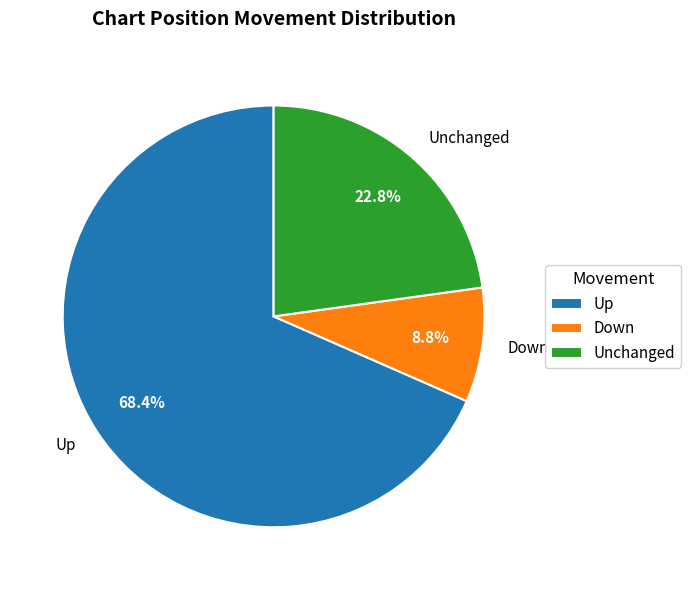

Rank the categories by value from highest to lowest.

Up, Unchanged, Down